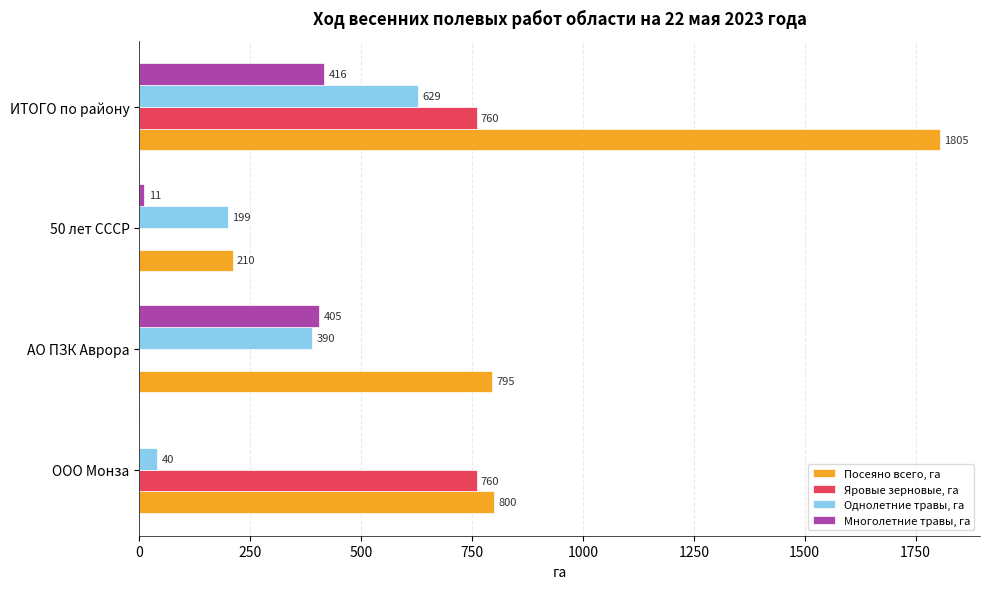

Is it true that Однолетние травы, га equals 390 at АО ПЗК Аврора?

True